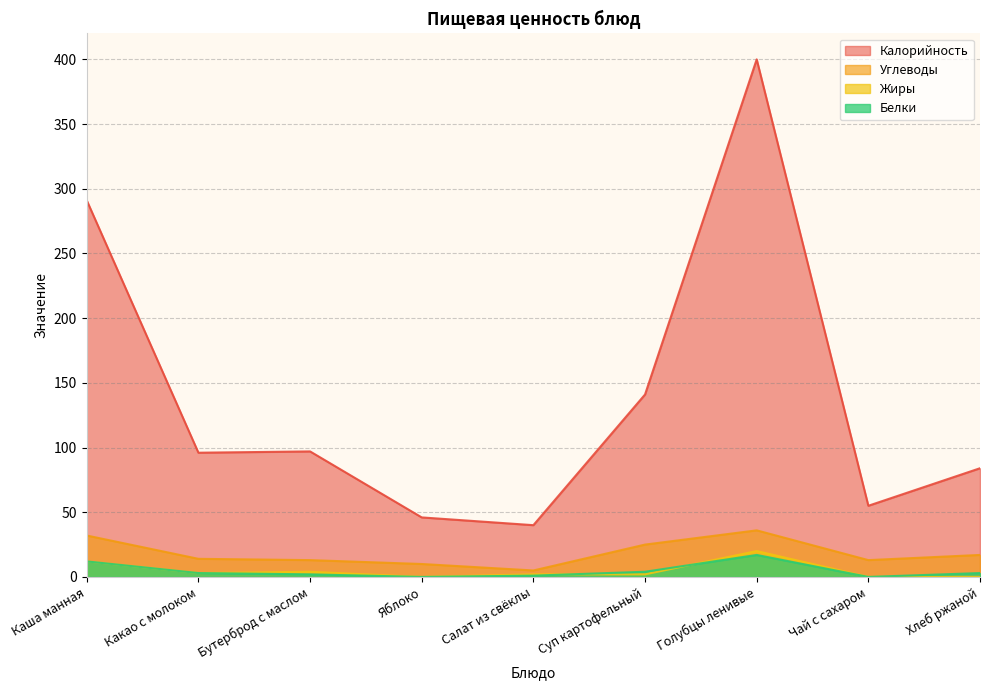

At which category does Жиры reach its first local valley?

Какао с молоком